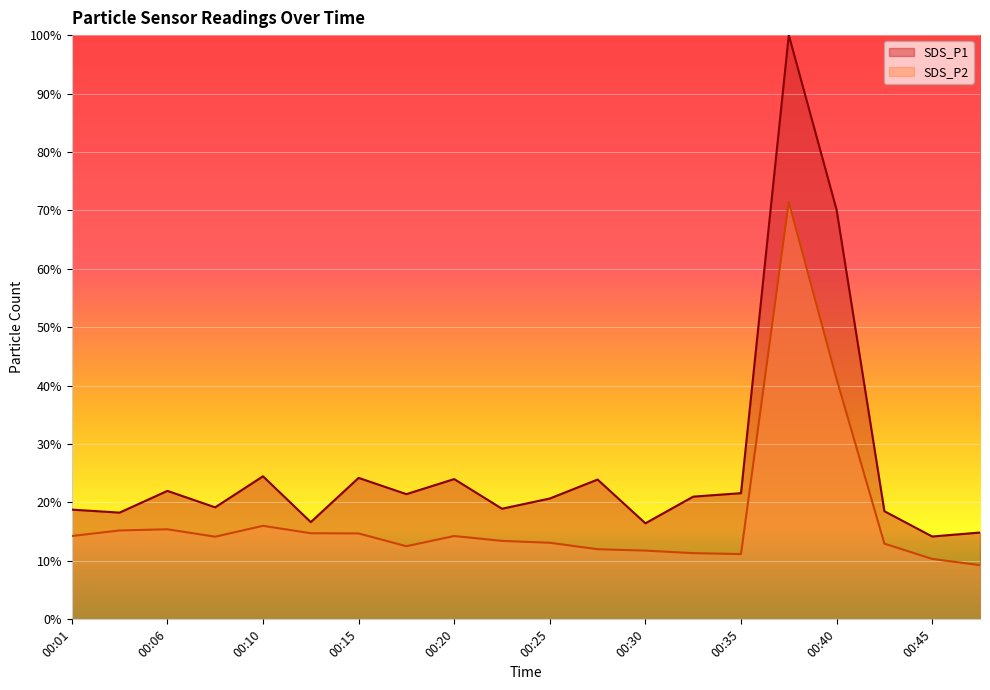

Reading left to right, list all the values displayed in this chart.

SDS_P1: 00:01=18.8	00:03=18.3	00:06=22.0	00:08=19.2	00:10=24.5	00:13=16.6	00:15=24.2	00:18=21.4	00:20=24.0	00:23=18.9	00:25=20.7	00:28=23.9	00:30=16.4	00:33=21.0	00:35=21.6	00:37=100.0	00:40=70.1	00:42=18.5	00:45=14.2	00:47=14.9
SDS_P2: 00:01=14.3	00:03=15.2	00:06=15.4	00:08=14.1	00:10=16.0	00:13=14.7	00:15=14.7	00:18=12.5	00:20=14.3	00:23=13.4	00:25=13.1	00:28=12.0	00:30=11.8	00:33=11.3	00:35=11.2	00:37=71.4	00:40=41.1	00:42=13.0	00:45=10.3	00:47=9.3